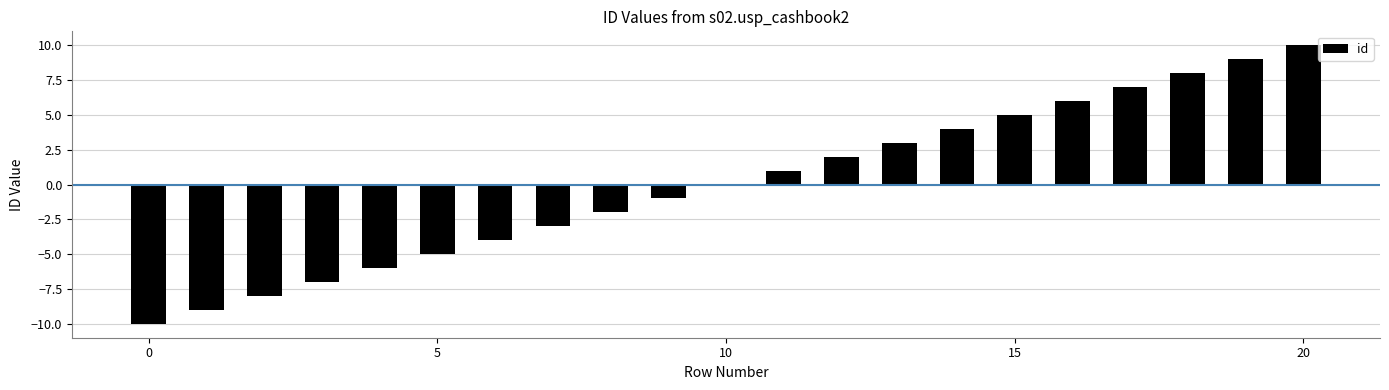

What is the greatest value displayed?

10